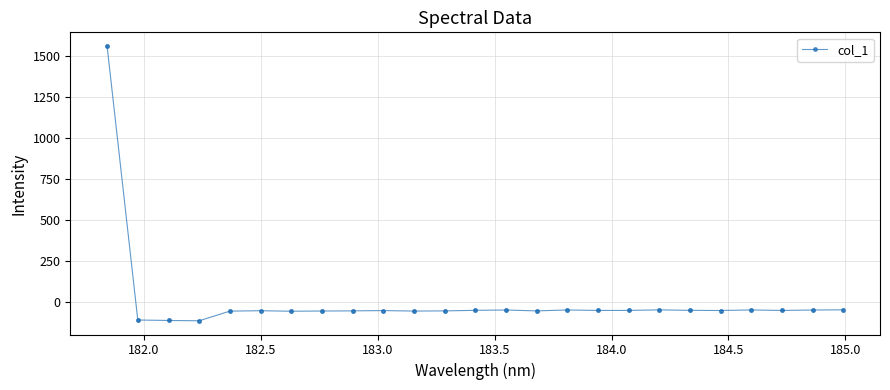

What is the average value?

4.5